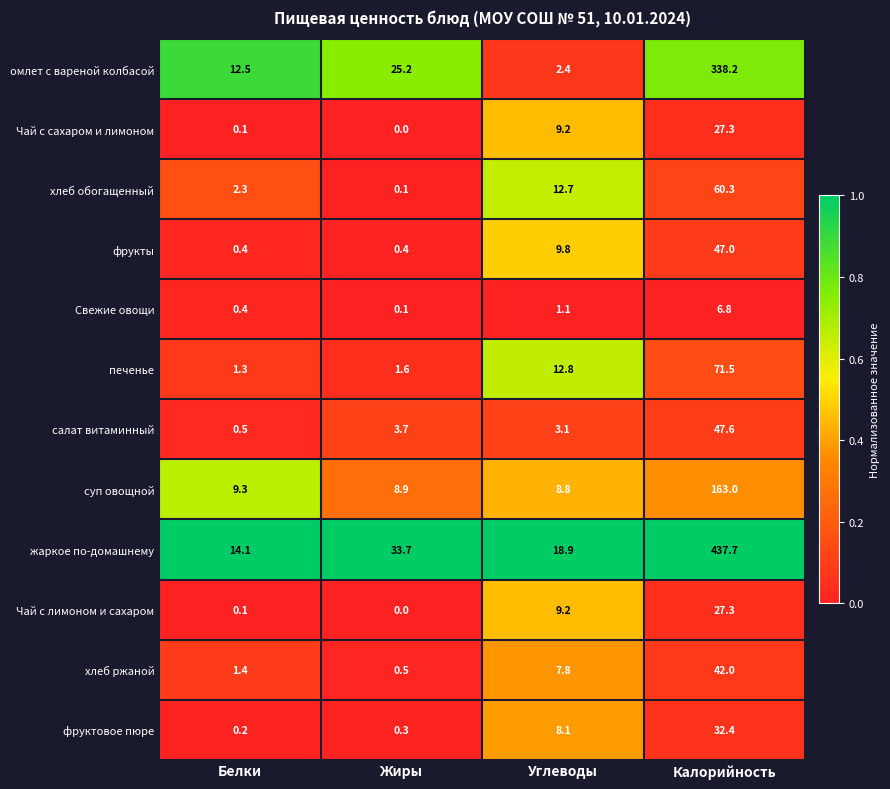

How many series are shown in this chart?

12